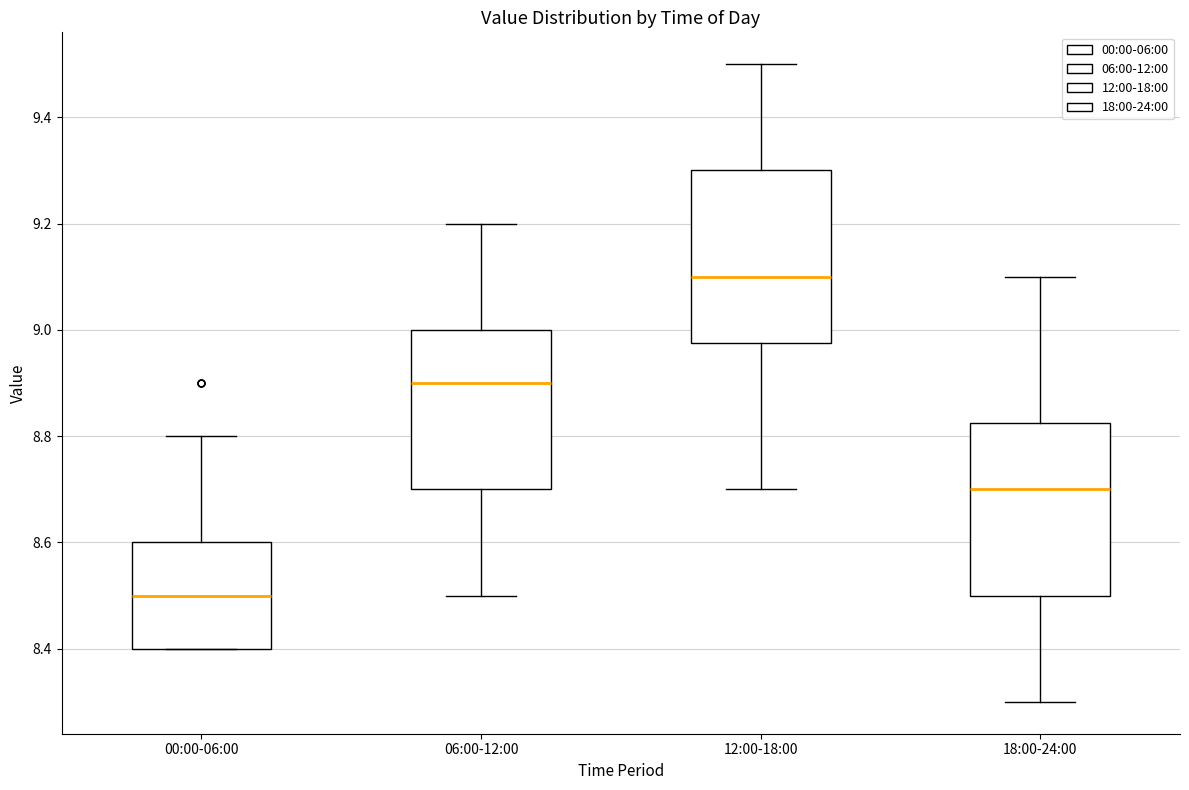

Reading left to right, transcribe this box plot: for each box, give where its median line is, the range the box spans, and where its two whiskers end, as read against the y-axis. The values are not printed on the chart, so give them approximately, as read against the axis.

00:00-06:00: median 8.50, box 8.40 to 8.60, whiskers 8.40 to 8.80
06:00-12:00: median 8.90, box 8.70 to 9.00, whiskers 8.50 to 9.20
12:00-18:00: median 9.10, box 8.98 to 9.30, whiskers 8.70 to 9.50
18:00-24:00: median 8.70, box 8.50 to 8.82, whiskers 8.30 to 9.10